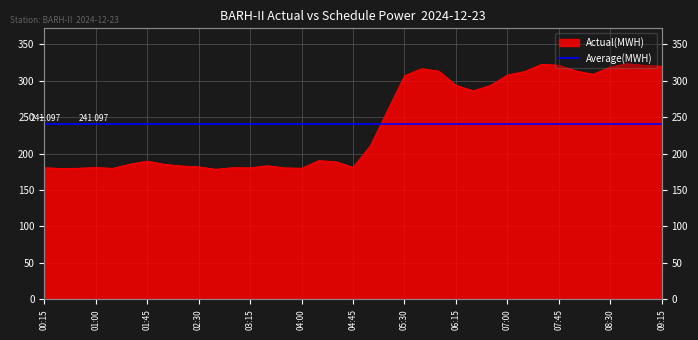

Does the chart have visible grid lines?

Yes